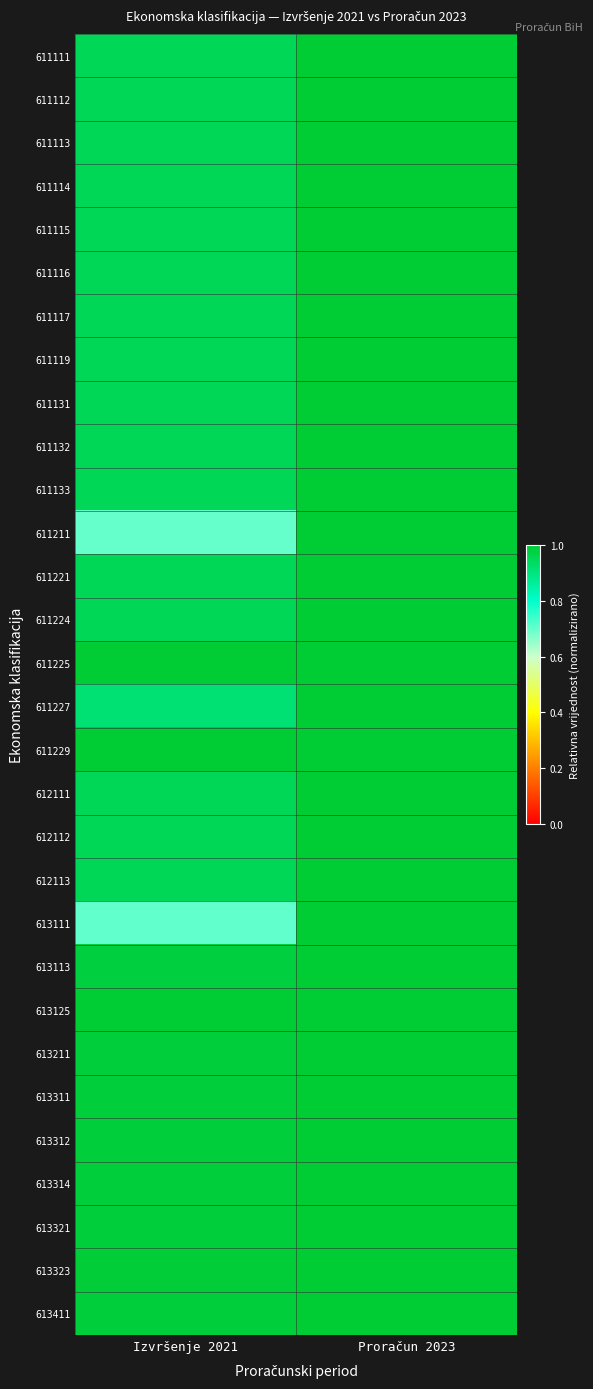

Reading left to right, transcribe all the data shown in this chart.

611111: Izvršenje 2021=1.0	Proračun 2023=1.0
611112: Izvršenje 2021=1.0	Proračun 2023=1.0
611113: Izvršenje 2021=1.0	Proračun 2023=1.0
611114: Izvršenje 2021=1.0	Proračun 2023=1.0
611115: Izvršenje 2021=1.0	Proračun 2023=1.0
611116: Izvršenje 2021=1.0	Proračun 2023=1.0
611117: Izvršenje 2021=1.0	Proračun 2023=1.0
611119: Izvršenje 2021=1.0	Proračun 2023=1.0
611131: Izvršenje 2021=1.0	Proračun 2023=1.0
611132: Izvršenje 2021=1.0	Proračun 2023=1.0
611133: Izvršenje 2021=1.0	Proračun 2023=1.0
611211: Izvršenje 2021=0.7	Proračun 2023=1.0
611221: Izvršenje 2021=1.0	Proračun 2023=1.0
611224: Izvršenje 2021=1.0	Proračun 2023=1.0
611225: Izvršenje 2021=1.0	Proračun 2023=1.0
611227: Izvršenje 2021=0.9	Proračun 2023=1.0
611229: Izvršenje 2021=1.0	Proračun 2023=1.0
612111: Izvršenje 2021=1.0	Proračun 2023=1.0
612112: Izvršenje 2021=1.0	Proračun 2023=1.0
612113: Izvršenje 2021=1.0	Proračun 2023=1.0
613111: Izvršenje 2021=0.7	Proračun 2023=1.0
613113: Izvršenje 2021=1.0	Proračun 2023=1.0
613125: Izvršenje 2021=1.0	Proračun 2023=1.0
613211: Izvršenje 2021=1.0	Proračun 2023=1.0
613311: Izvršenje 2021=1.0	Proračun 2023=1.0
613312: Izvršenje 2021=1.0	Proračun 2023=1.0
613314: Izvršenje 2021=1.0	Proračun 2023=1.0
613321: Izvršenje 2021=1.0	Proračun 2023=1.0
613323: Izvršenje 2021=1.0	Proračun 2023=1.0
613411: Izvršenje 2021=1.0	Proračun 2023=1.0